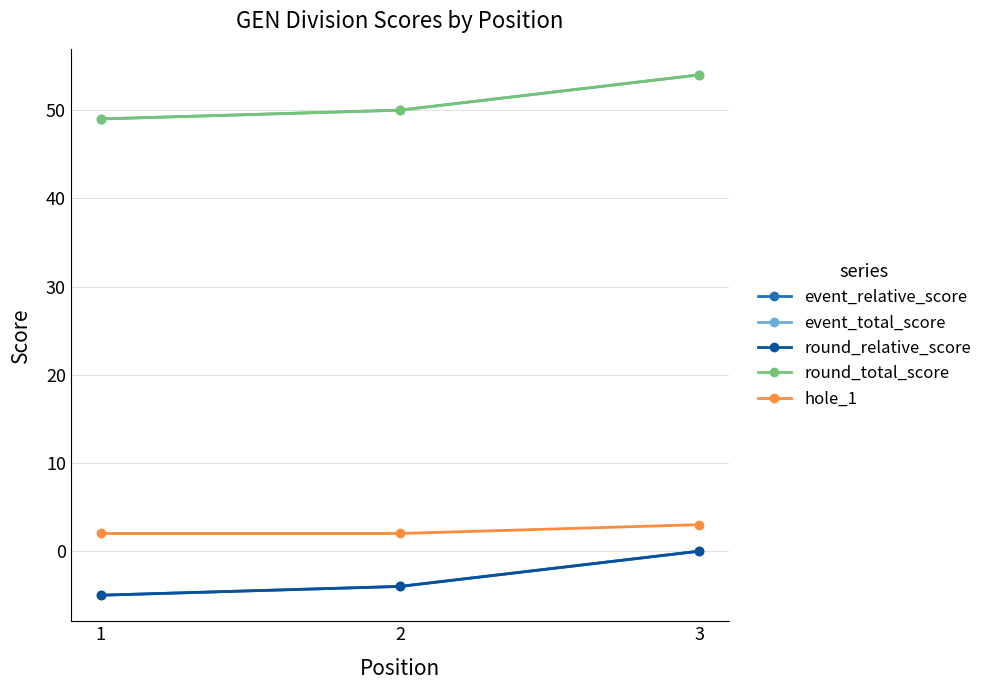

What is the difference between the maximum and second lowest values in the round_relative_score series?

4